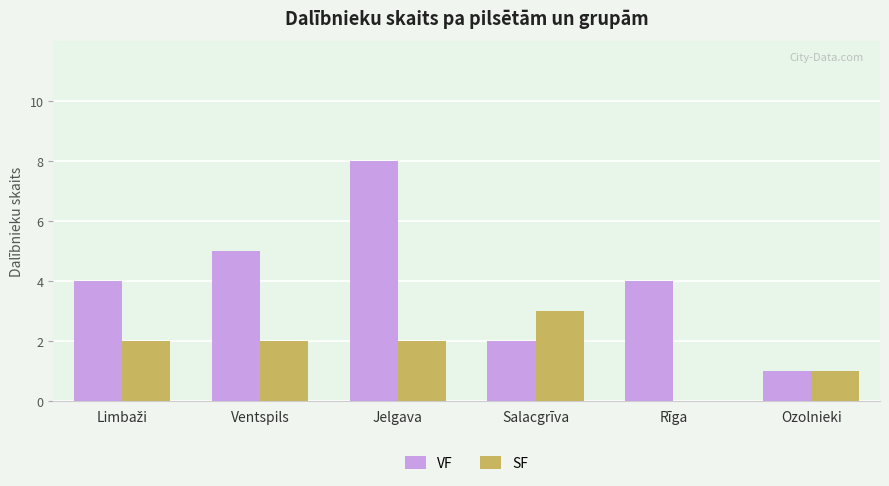

Which category has the highest value in the VF series?

Jelgava